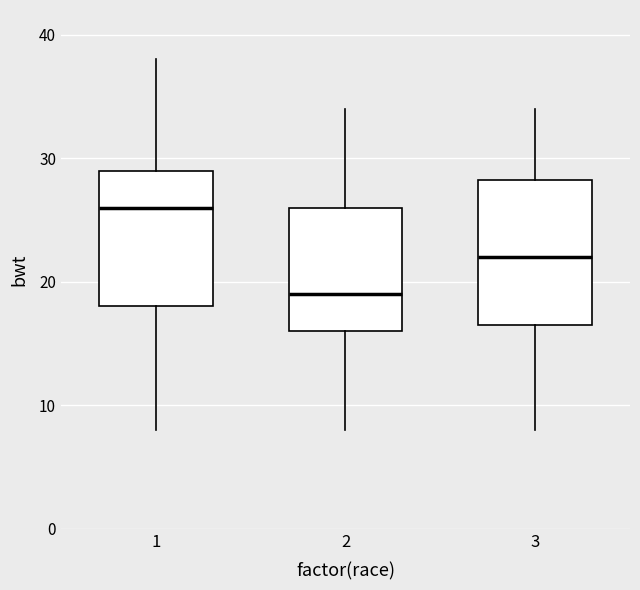

Which box has the highest median line?

1